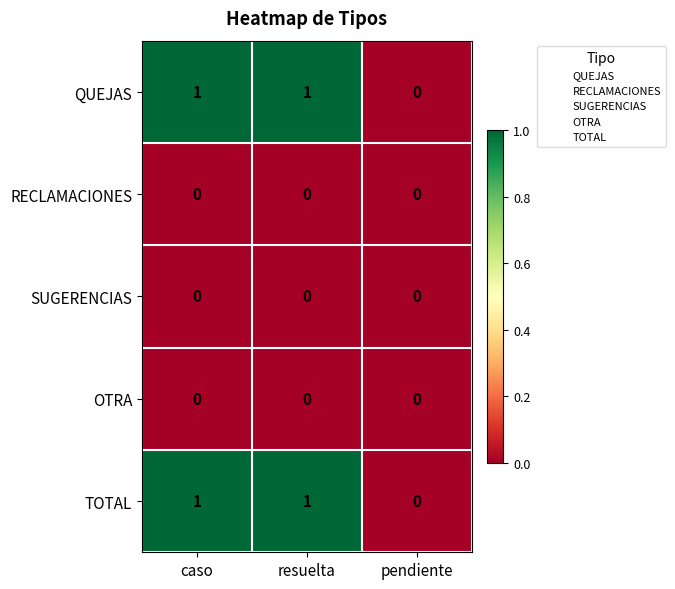

Is it true that QUEJAS equals 1 at resuelta?

True